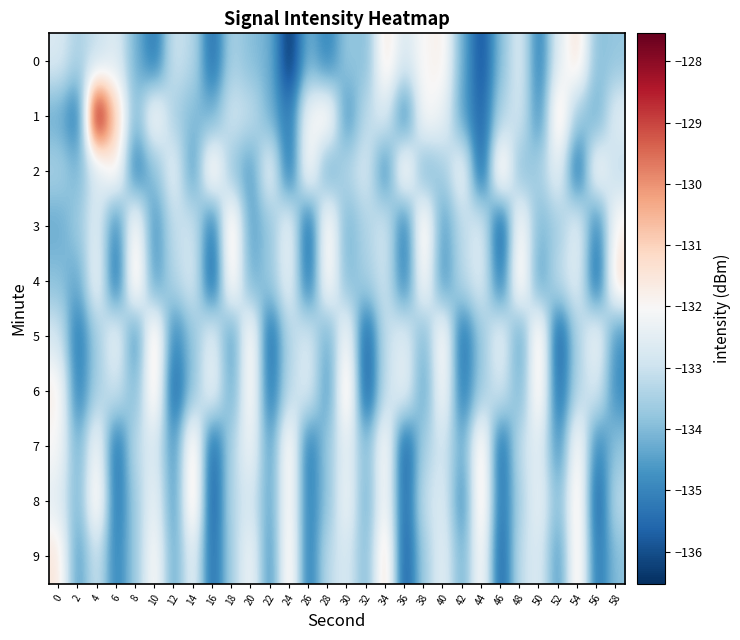

How many categories are shown in the chart?

30